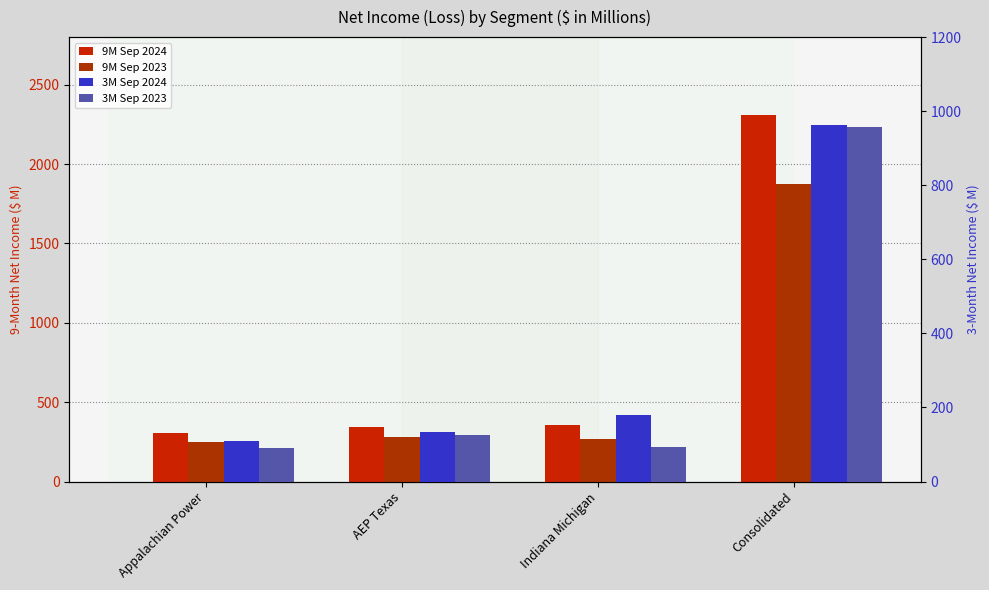

How many bars are there in total?

16